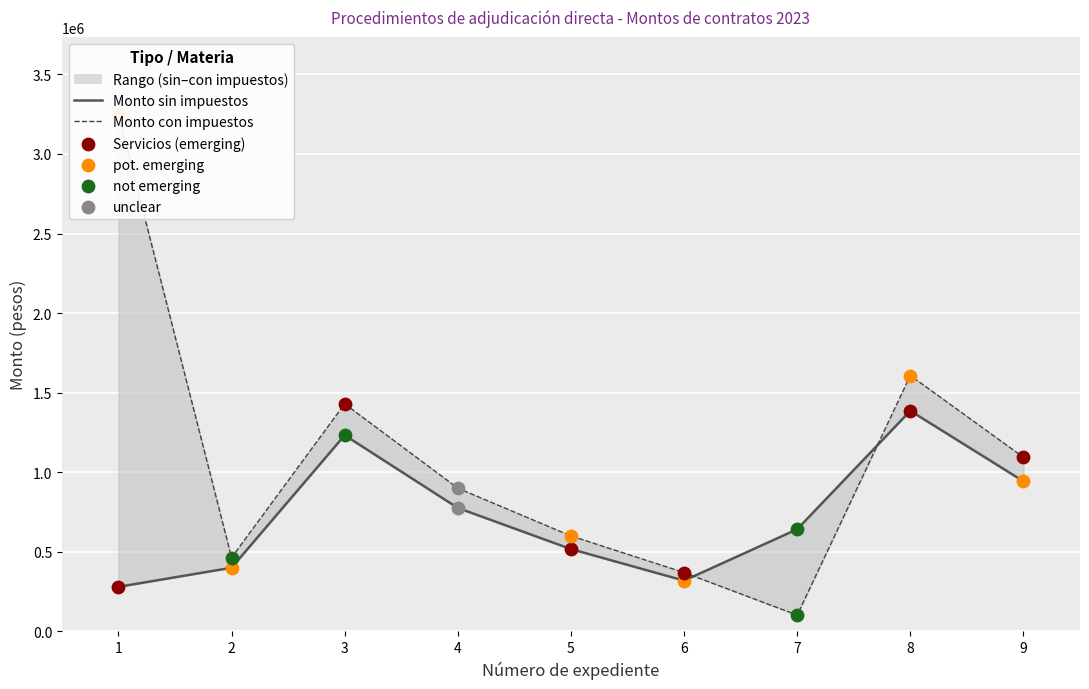

At how many categories does at least one series exceed 150768?

9